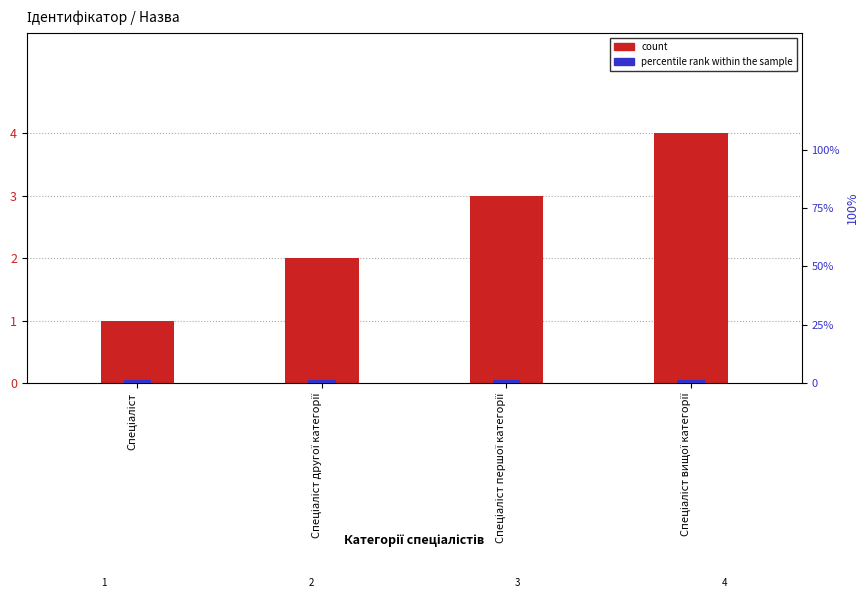

How many bars are there in total?

8